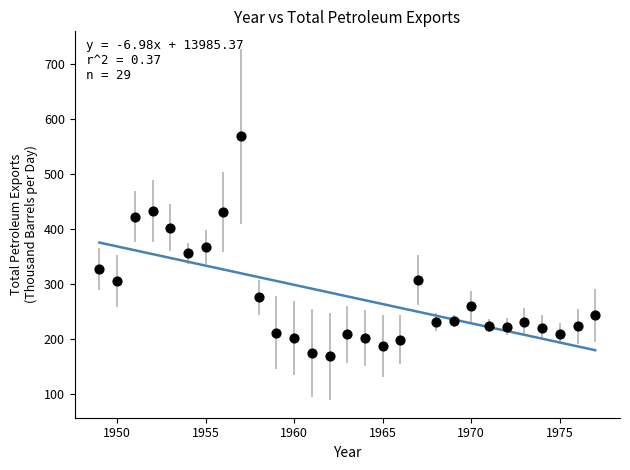

What is the range of X values (max minus min)?

28.0